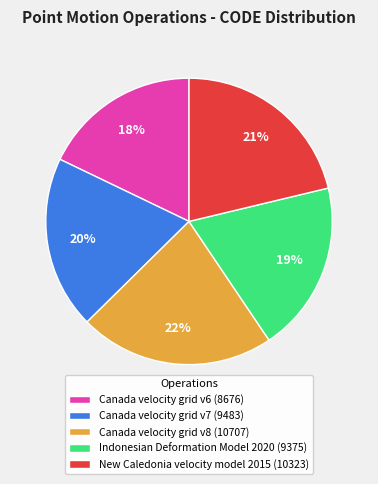

Which slice is the largest?

Canada velocity grid v8